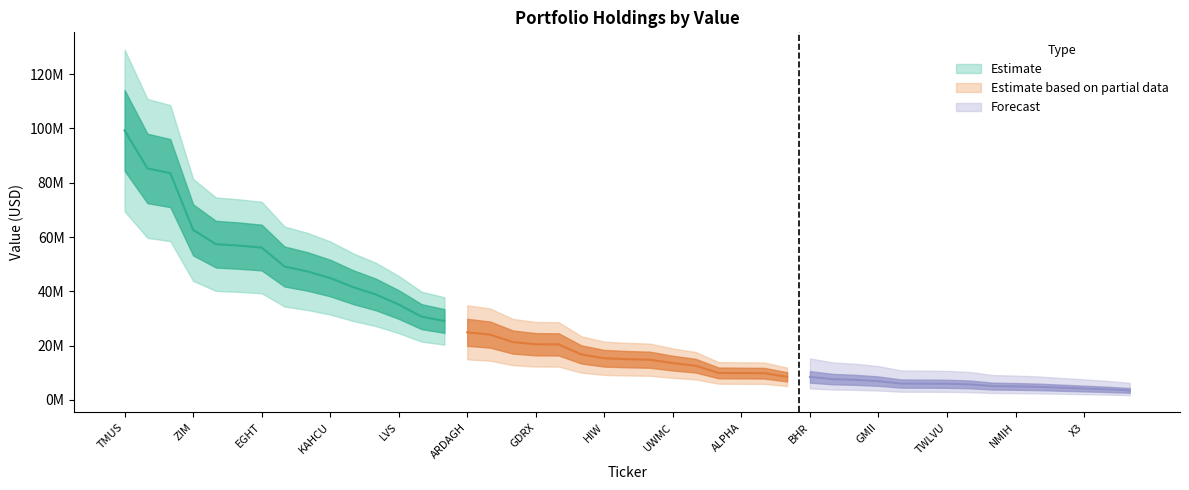

Which category has the highest value across all series?

TMUS